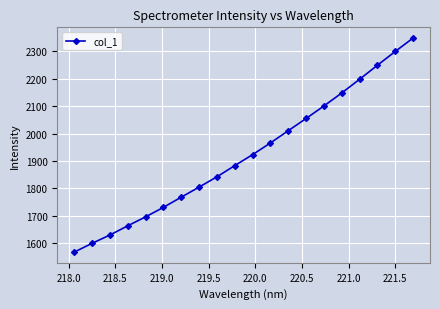

What is the value of the 7th point from the left?

1767.6